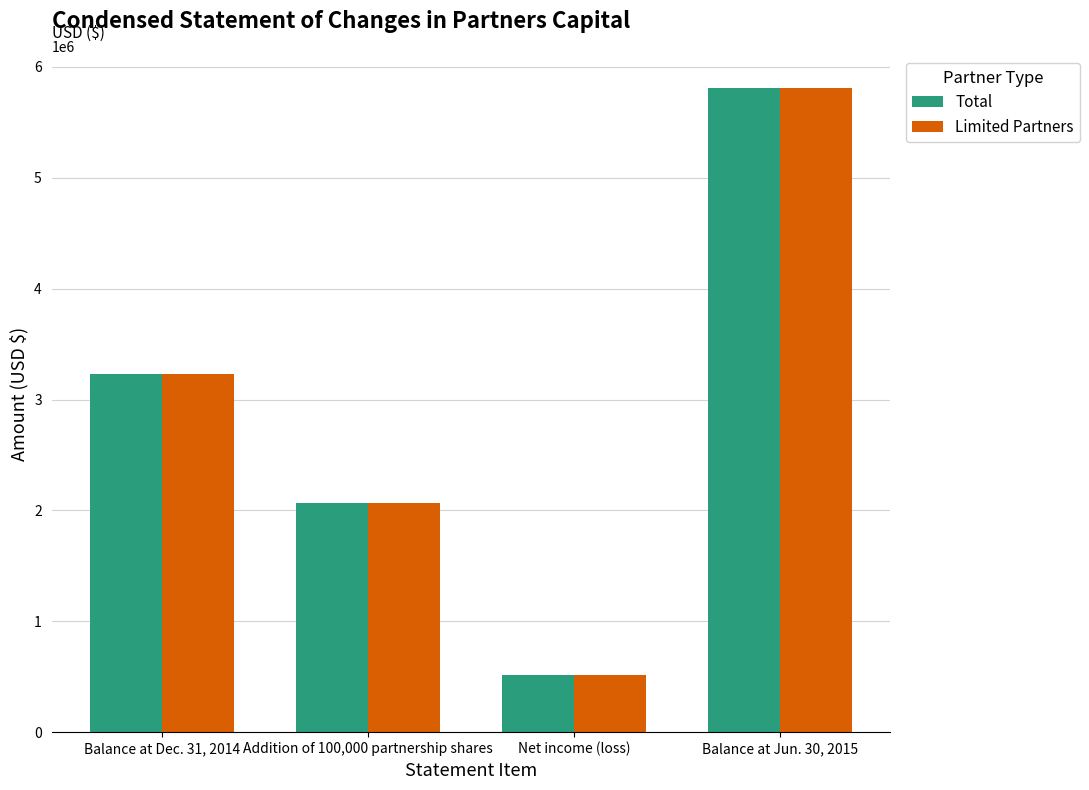

True or false: Total has a value of 808019 at Net income (loss).

False